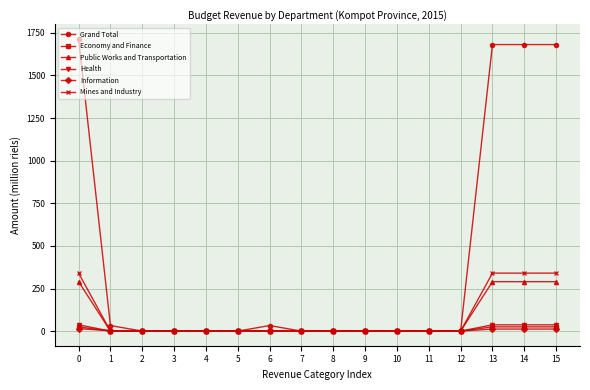

Is this an area chart (filled region under the line)?

No